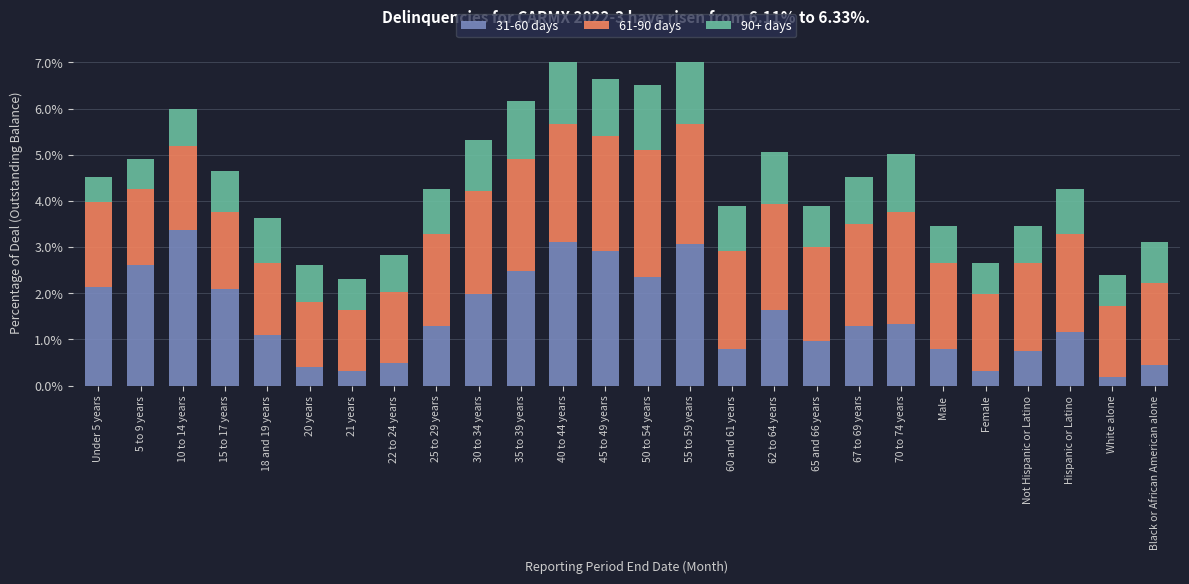

Rank the series at 35 to 39 years from highest to lowest value.

31-60 days, 61-90 days, 90+ days